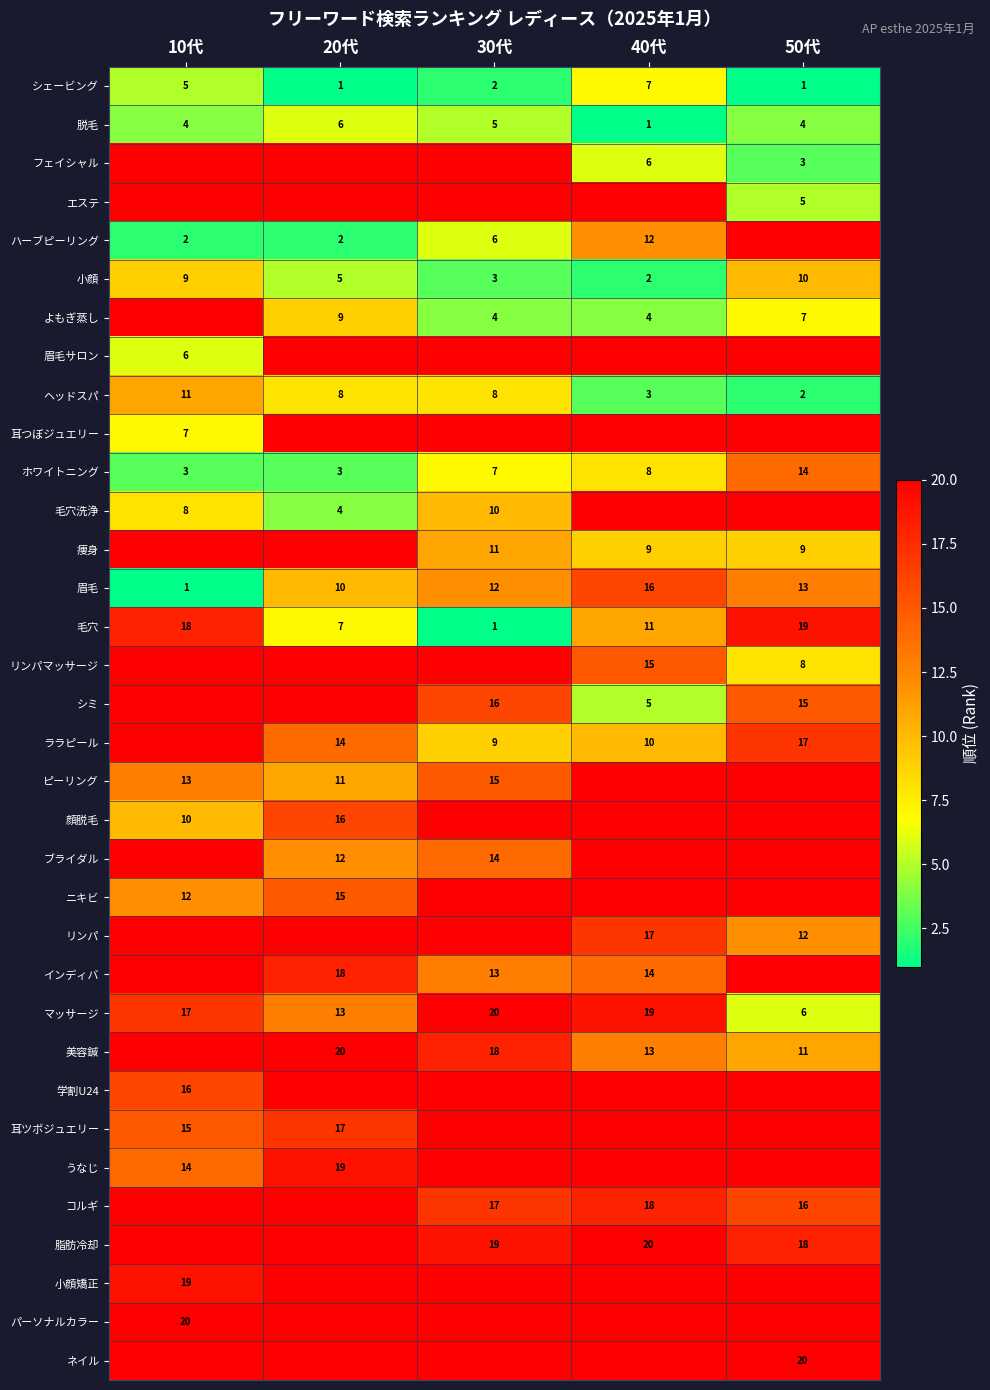

What is the total value across all series at 50代?

560